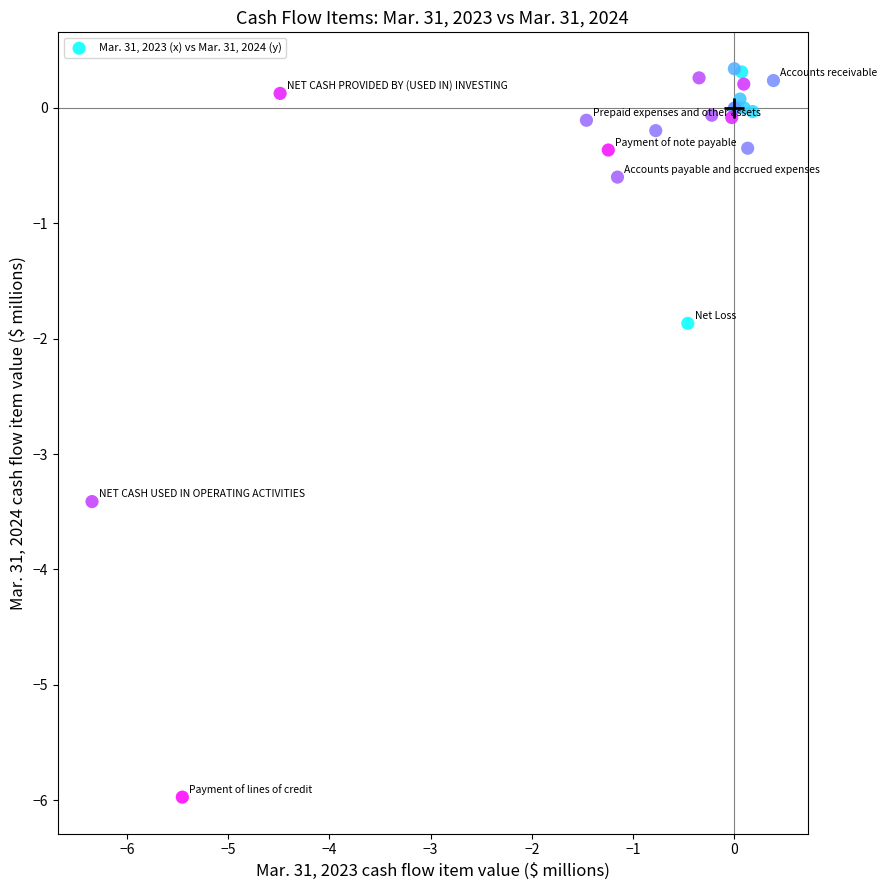

What Y value in the scatter plot is closest to -2?

-1.9